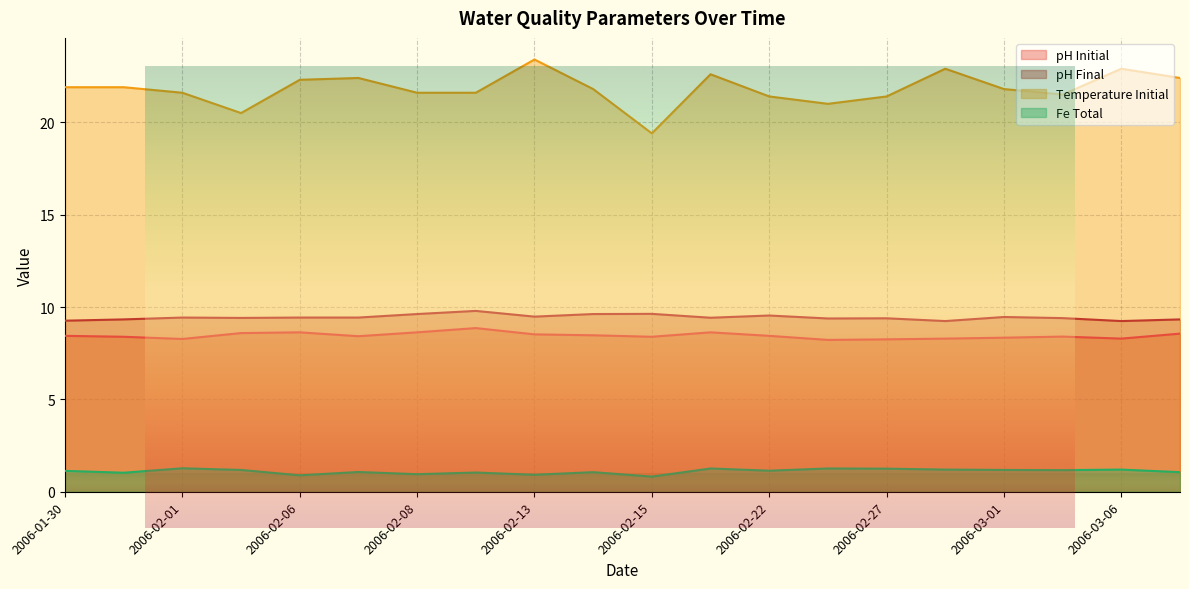

What is the difference between the second highest and minimum values in the Fe Total series?

0.4